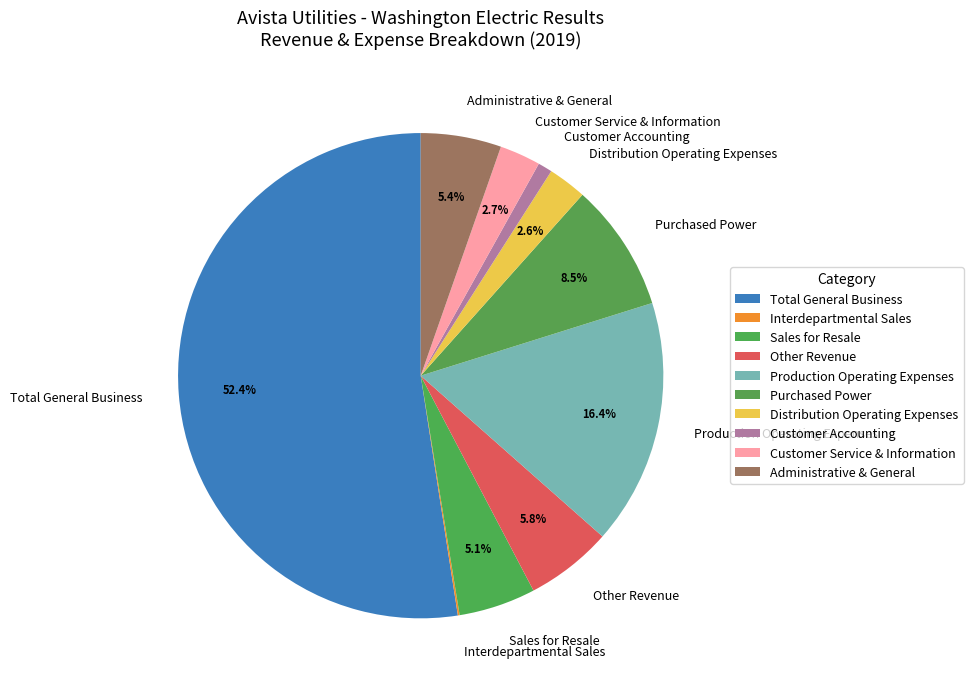

To the nearest percent, what is the combined percentage of Sales for Resale and Administrative & General?

10%